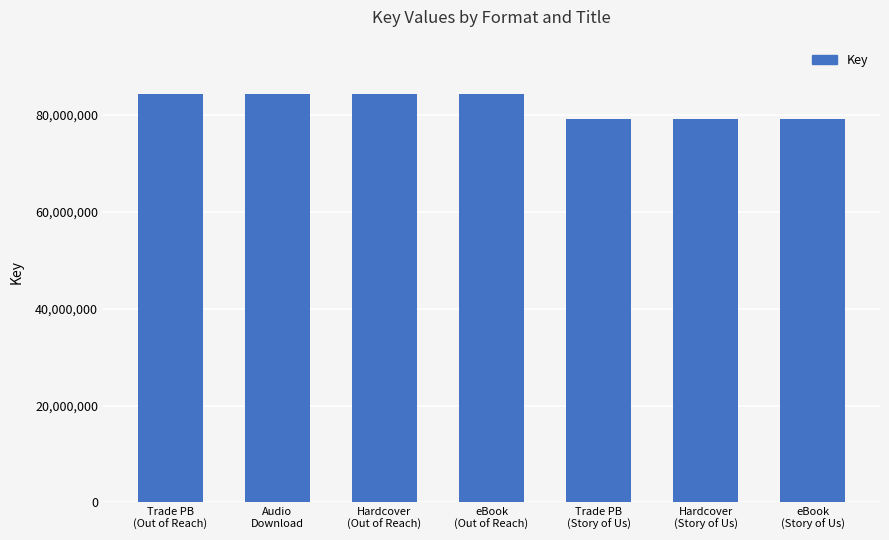

What is the smallest value displayed?

79225195